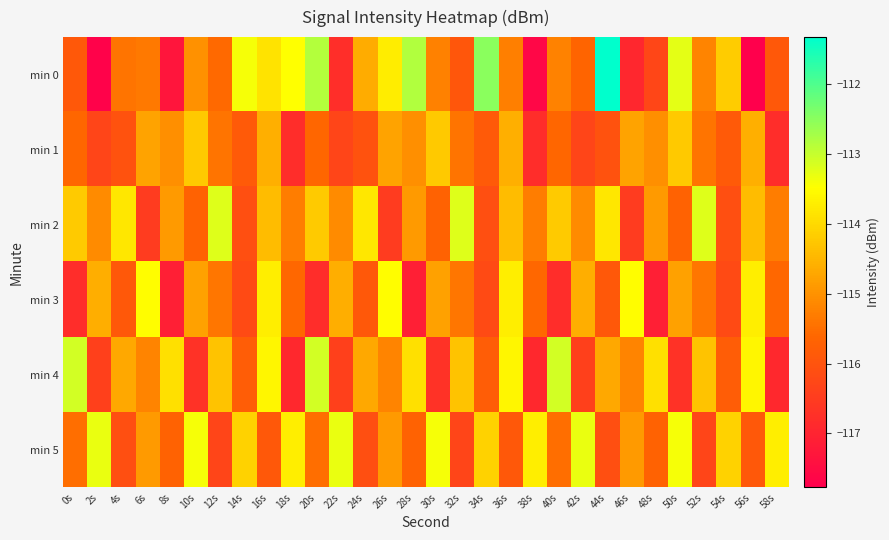

At how many categories does at least one series exceed -112?

1